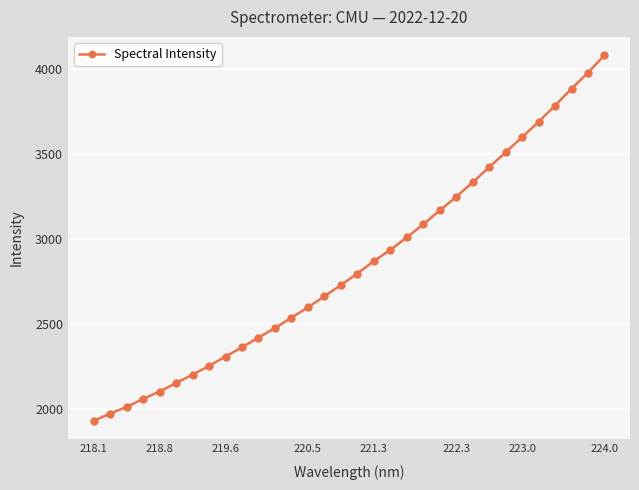

What is the difference between the second highest and second lowest values?

2005.0